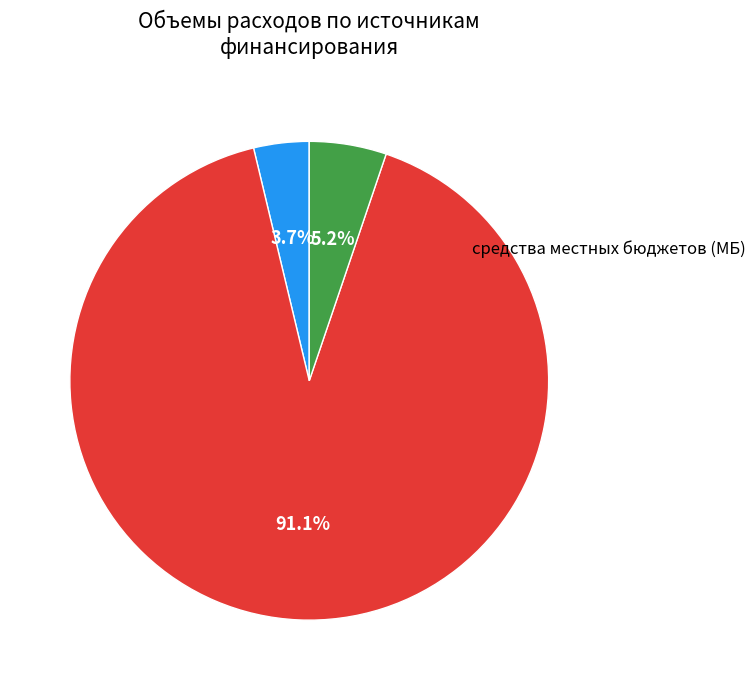

True or false: средства областного бюджета (ОБ) accounts for 98% of the total.

False